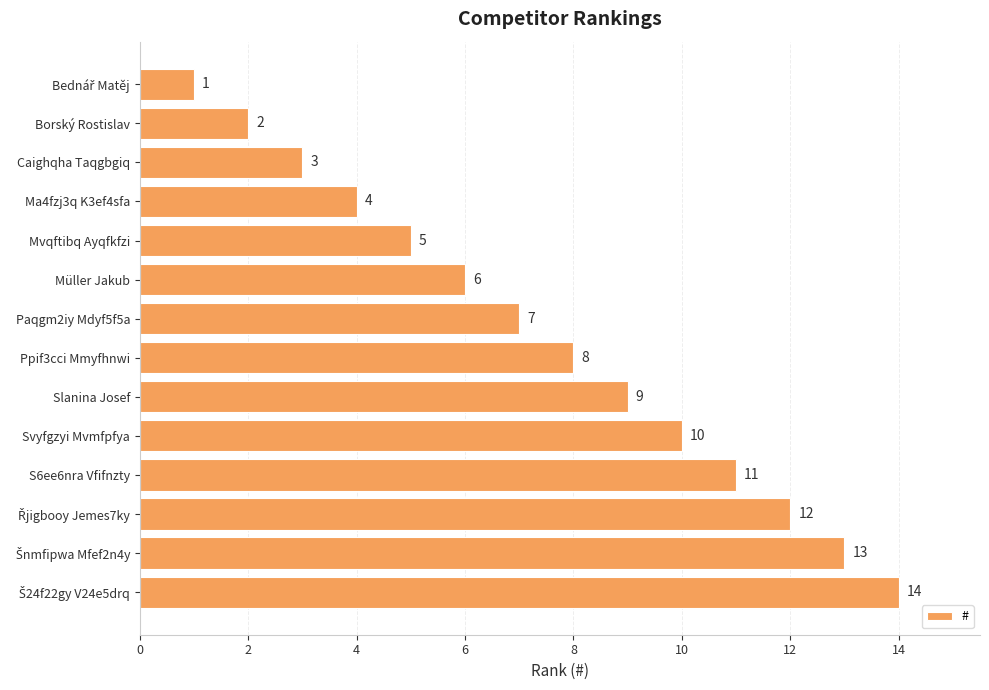

What is the smallest value displayed?

1